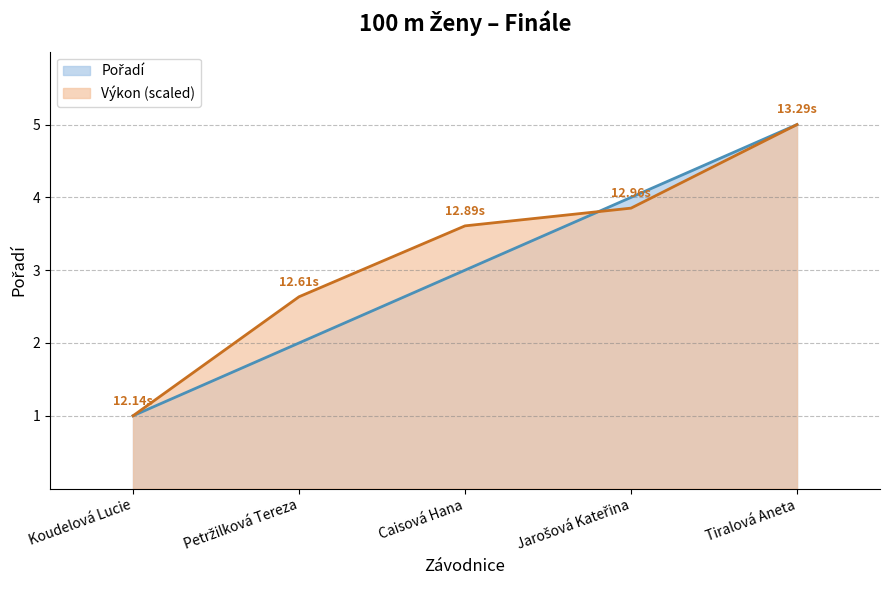

What is the total value across all series at Tiralová Aneta?

10.0